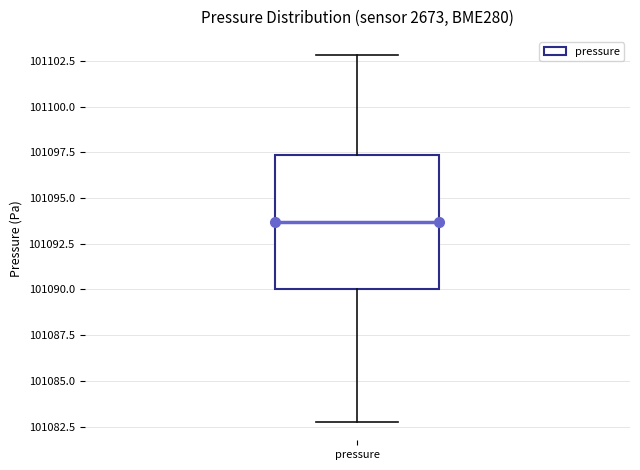

Where is the lower edge of the box for pressure on the y-axis? The values are not printed on the chart, so give them approximately, as read against the axis.

101090.0